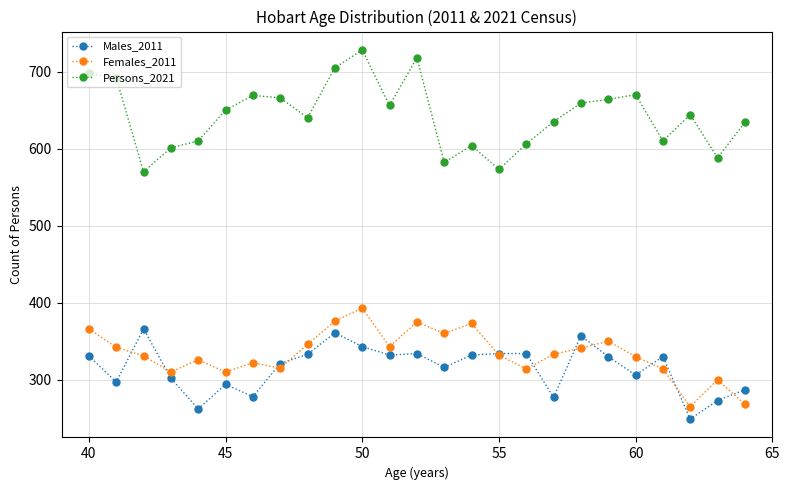

At how many categories does at least one series exceed 428?

25